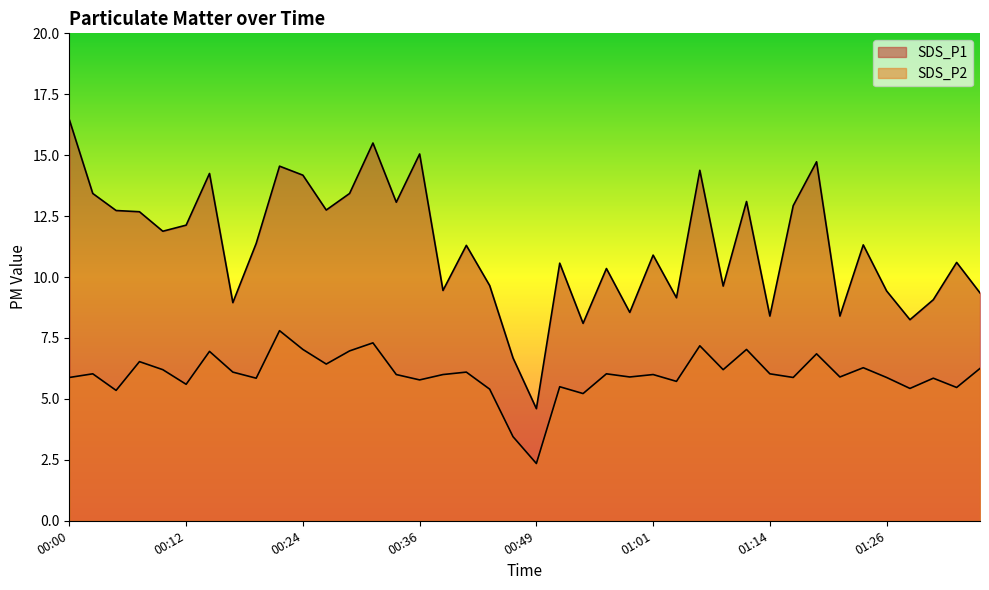

In SDS_P1, how many points are higher than both neighbors (excluding endpoints)?

13